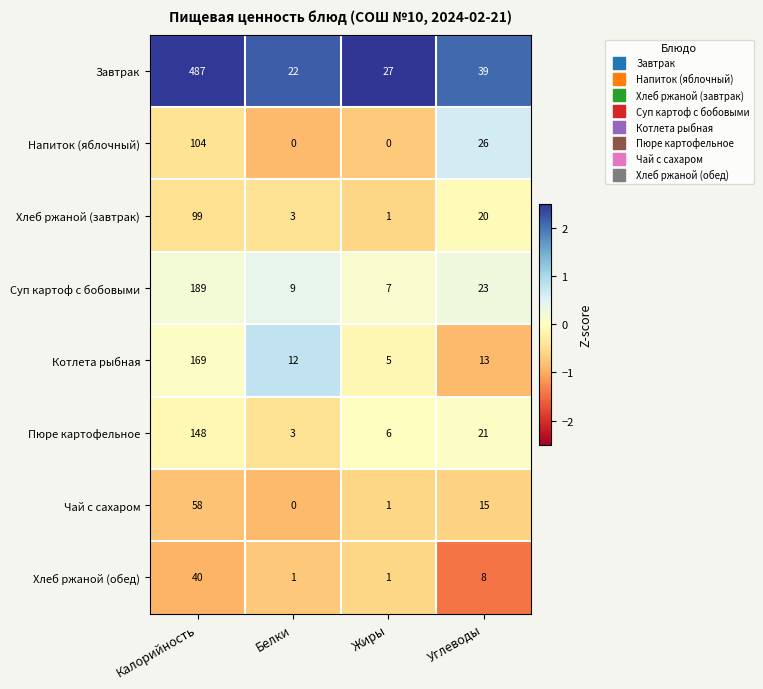

Rank the series by their maximum value, from highest to lowest.

Завтрак, Суп картоф с бобовыми, Котлета рыбная, Пюре картофельное, Напиток (яблочный), Хлеб ржаной (завтрак), Чай с сахаром, Хлеб ржаной (обед)